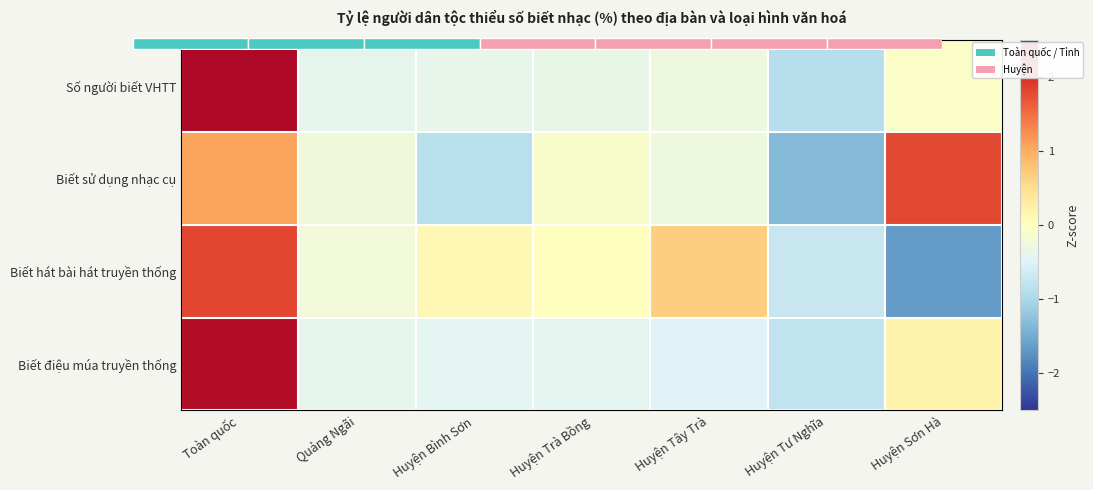

List the labels in order of Biết điệu múa truyền thống value, largest first.

Toàn quốc, Huyện Sơn Hà, Quảng Ngãi, Huyện Trà Bồng, Huyện Bình Sơn, Huyện Tây Trà, Huyện Tư Nghĩa